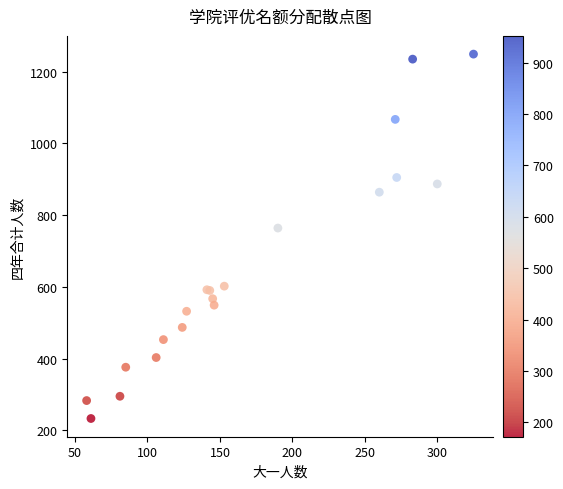

What Y value in the scatter plot is closest to 741?

764